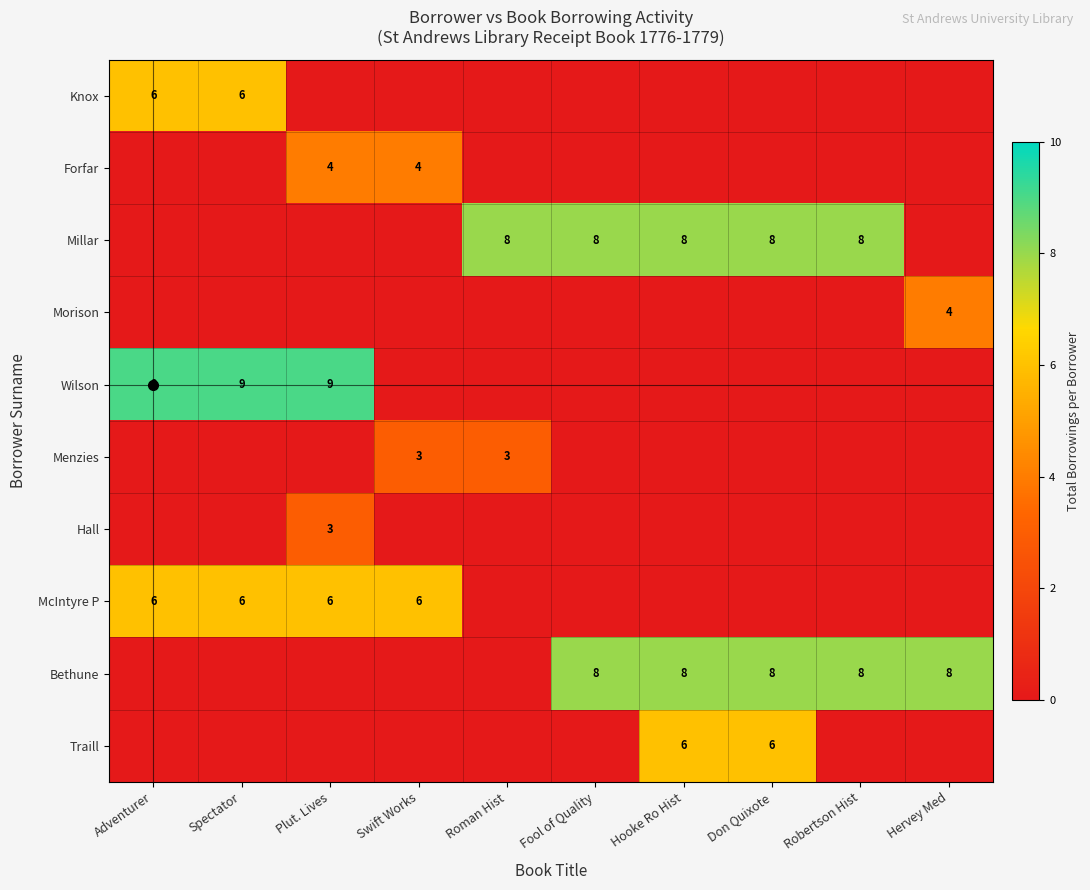

The Traill series shows 4 at Don Quixote. True or false?

False